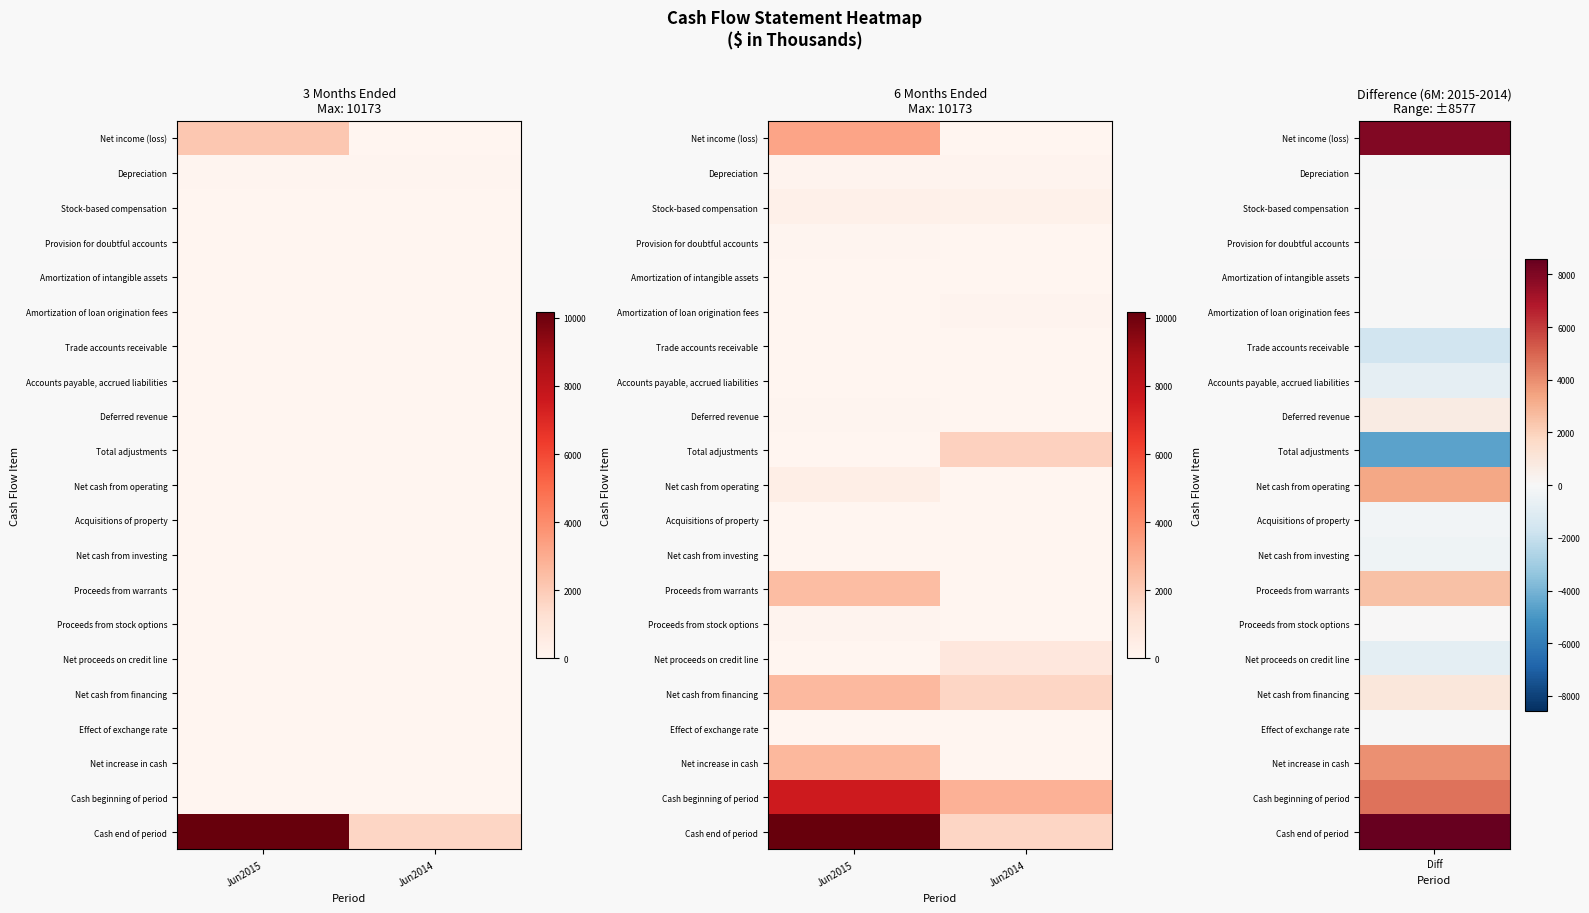

Which series has the largest range (max minus min)?

Cash end of period